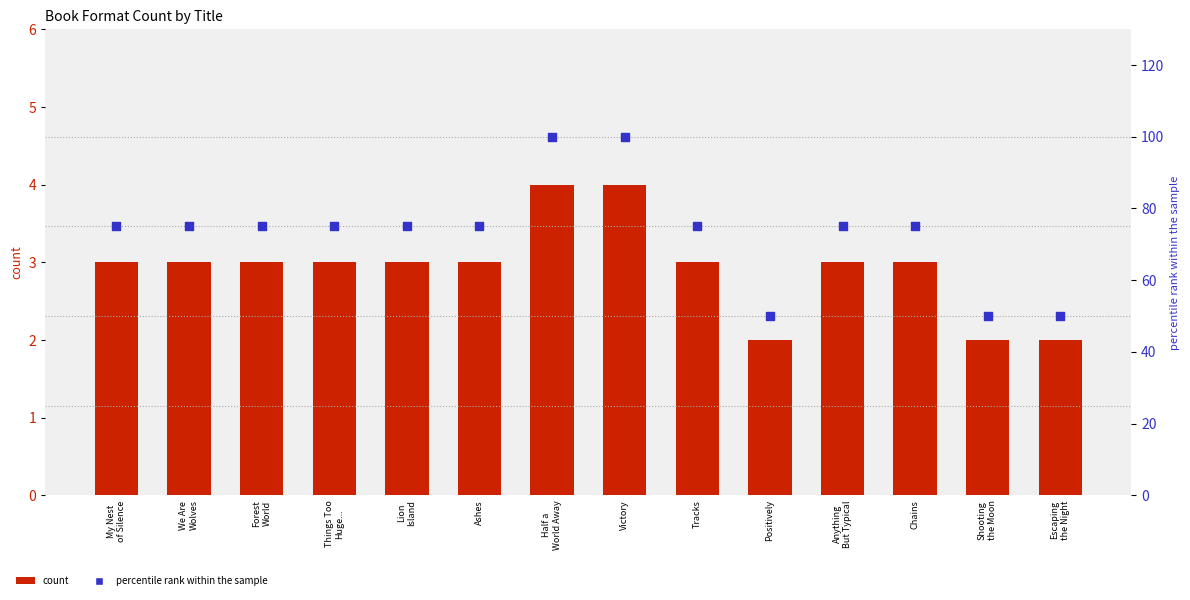

At how many categories does at least one series exceed 30?

14